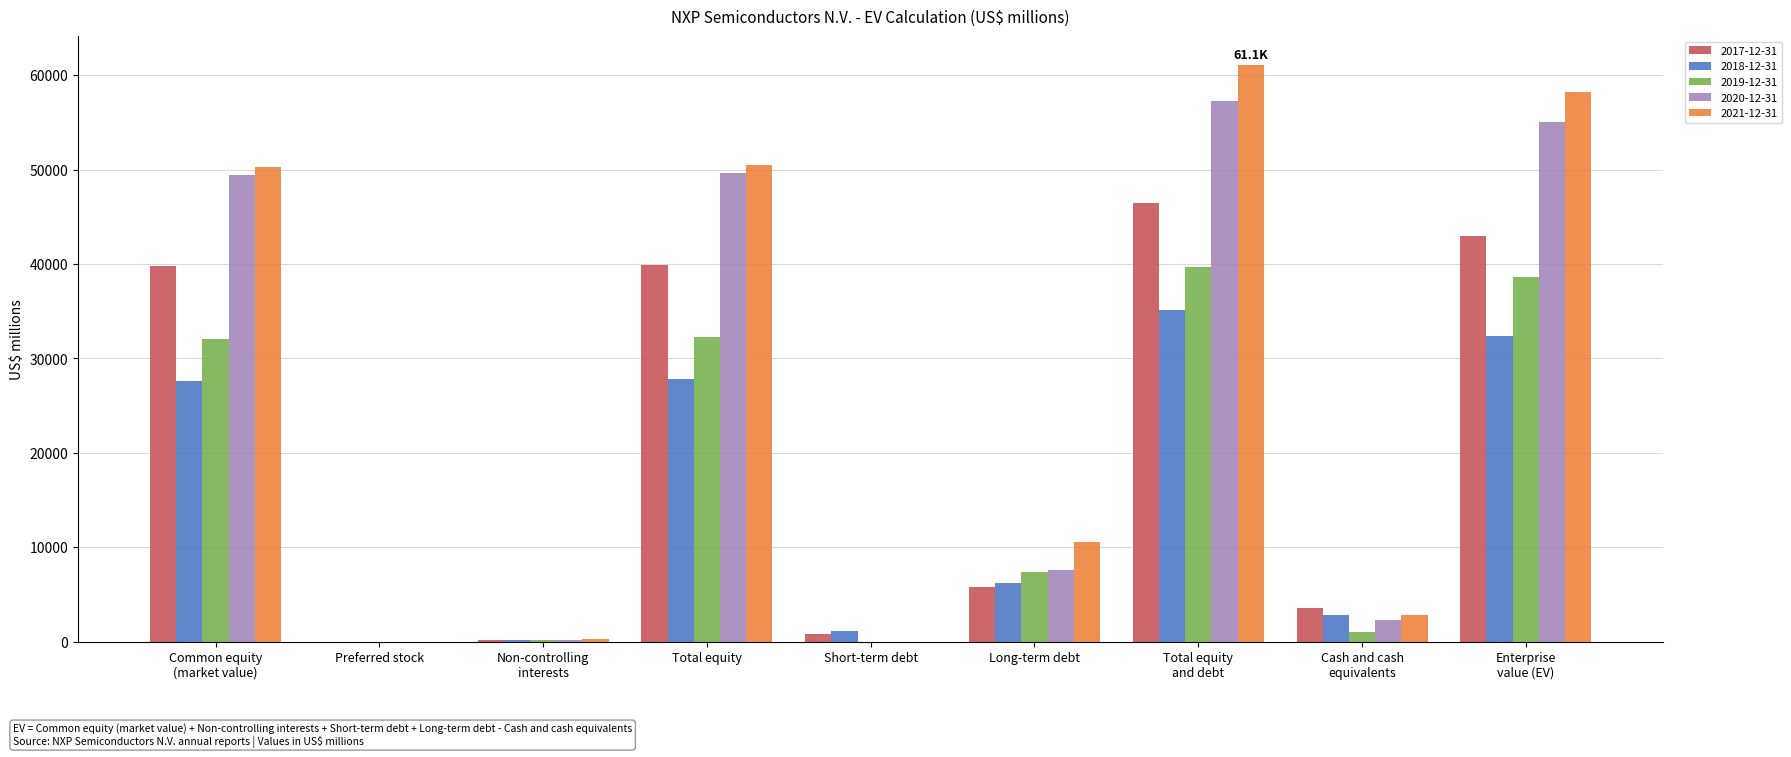

How many data points does each series have?

9